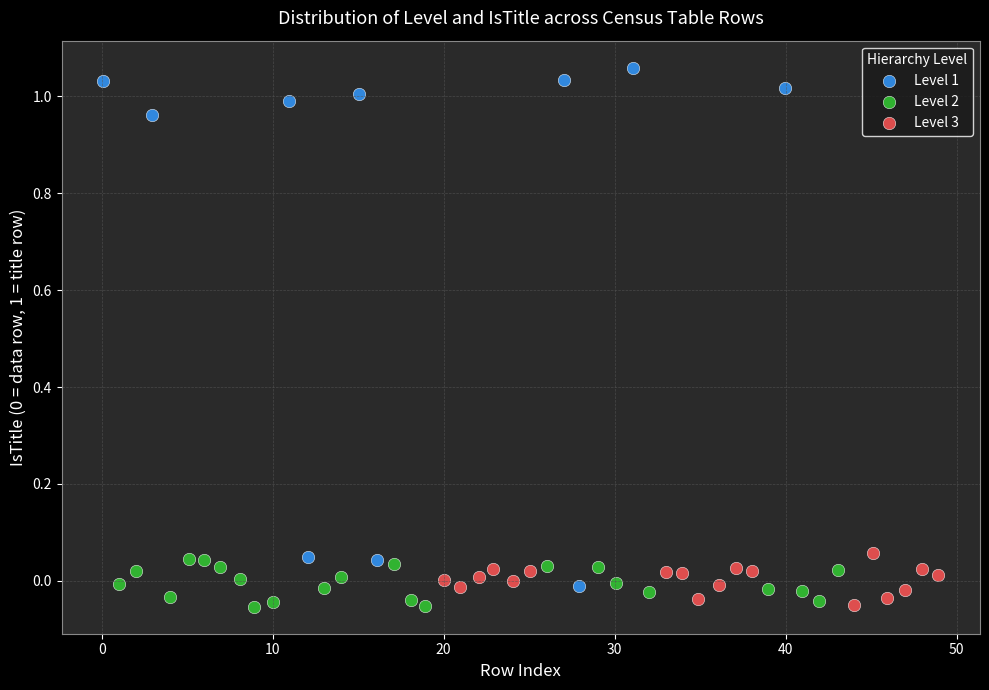

What are all the series names shown in the legend?

Level 1, Level 2, Level 3